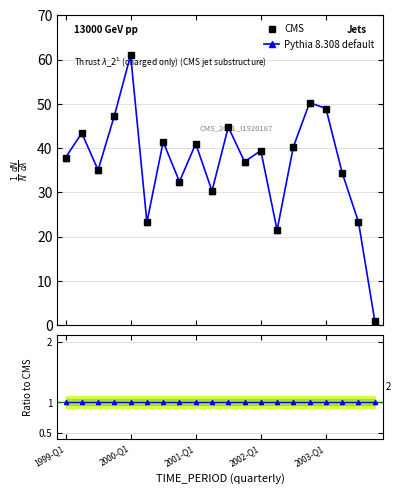

True or false: OBS_VALUE and Pythia 8.308 default intersect in this chart.

False